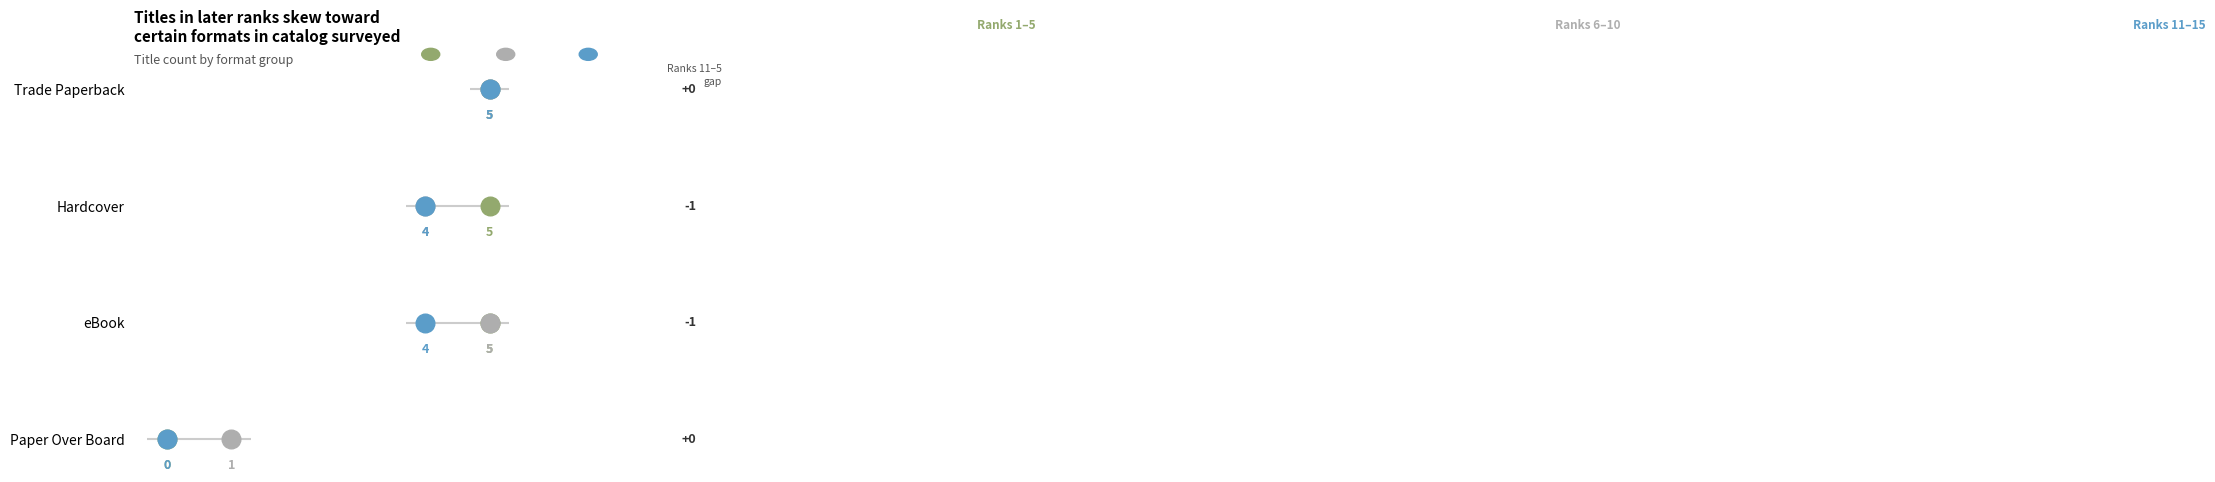

What are all the series names shown in the legend?

Ranks 1–5, Ranks 6–10, Ranks 11–15